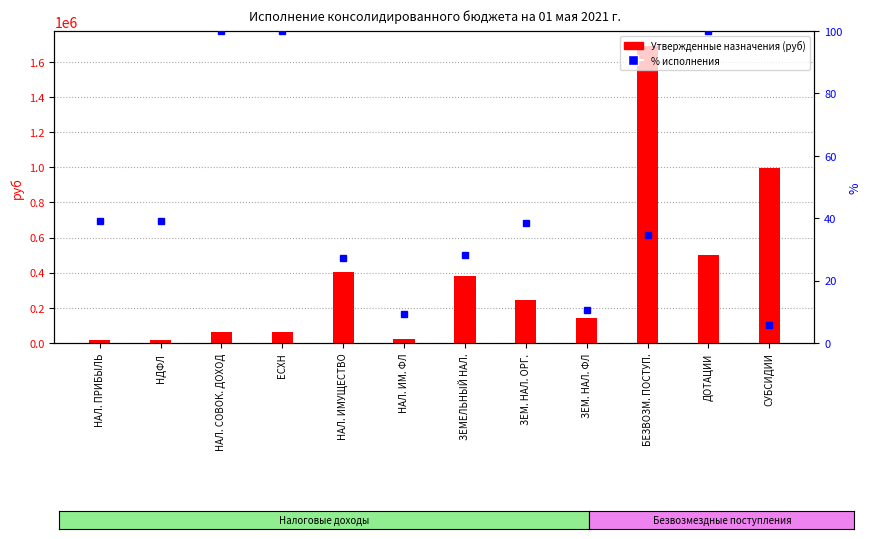

Which series has the largest range (max minus min)?

Утвержденные назначения